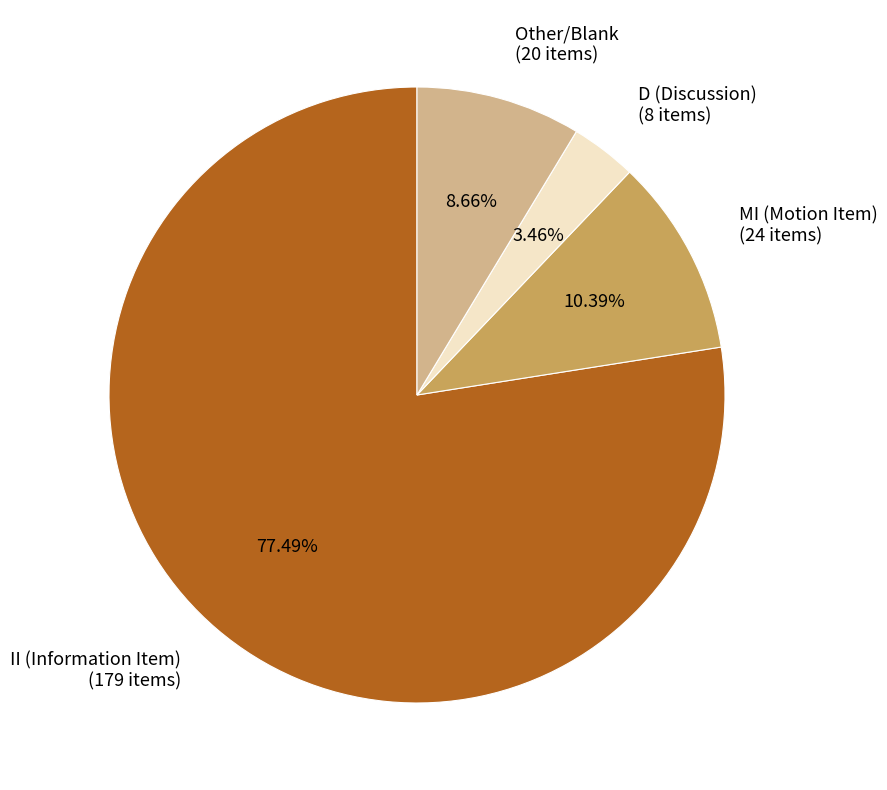

Which category has the smallest portion of the pie?

D (Discussion) (8 items)